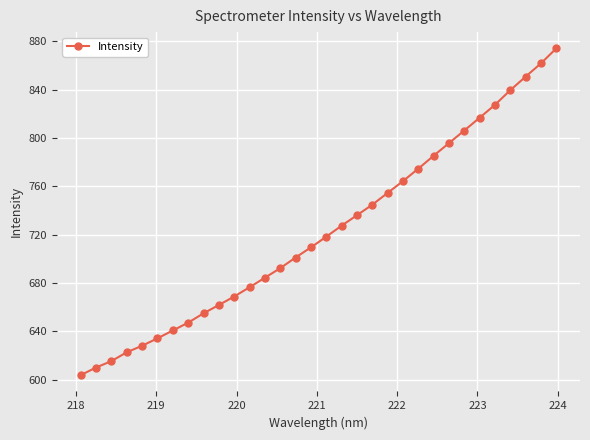

What is the difference between the second highest and minimum values?

257.9